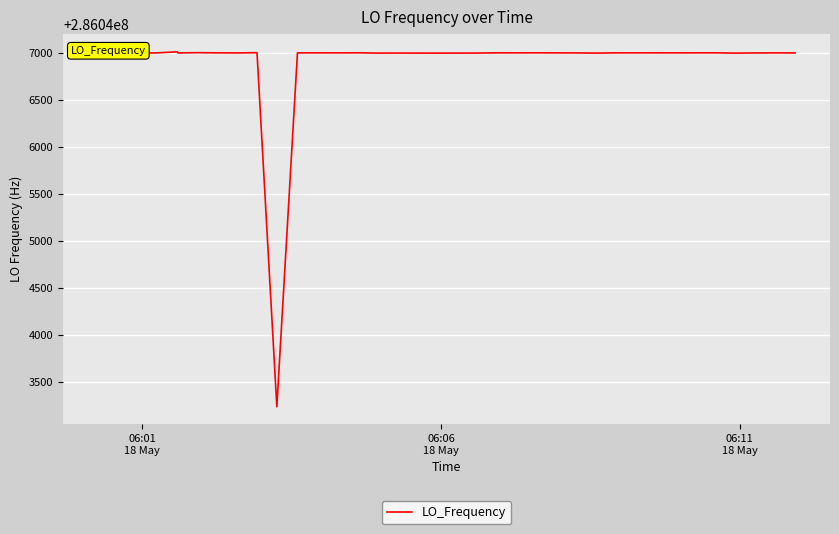

What is the smallest value displayed?

286043239.2